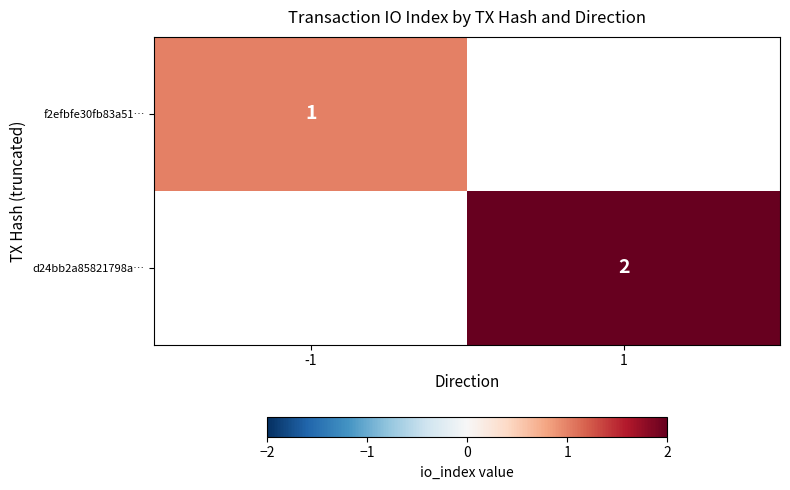

True or false: d24bb2a85821798a… has a value of 2.7 at 1.

False